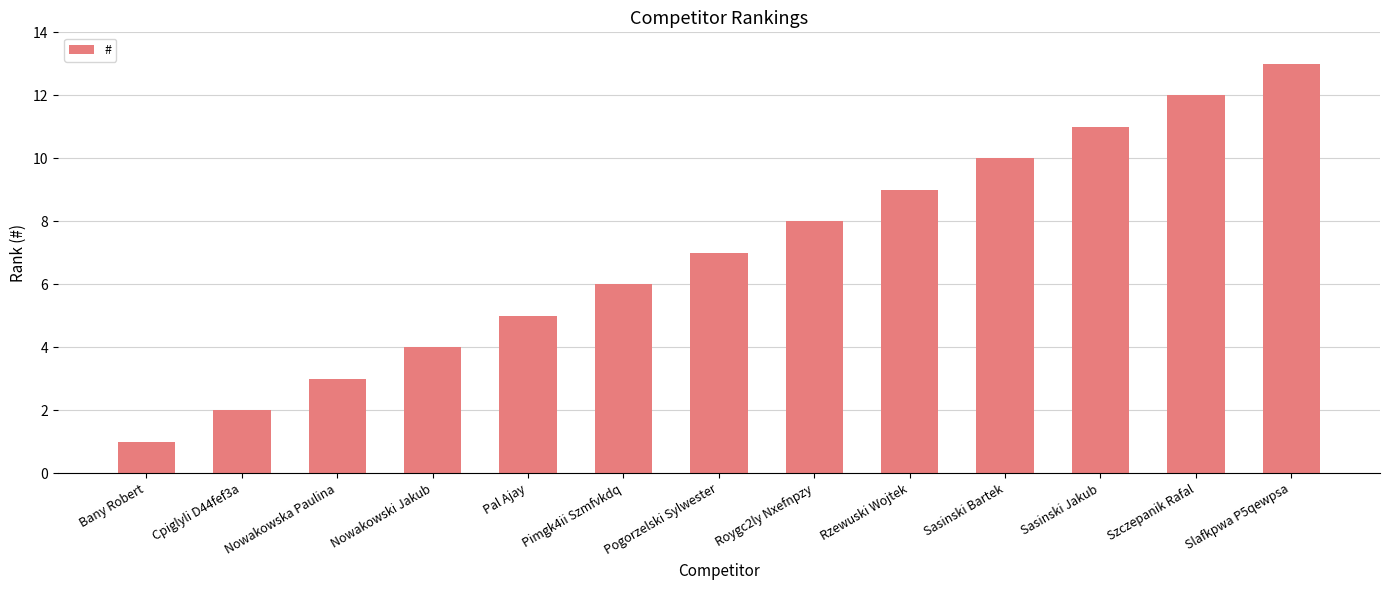

What value does the data have at Pimgk4ii Szmfvkdq, to the nearest 5?

5